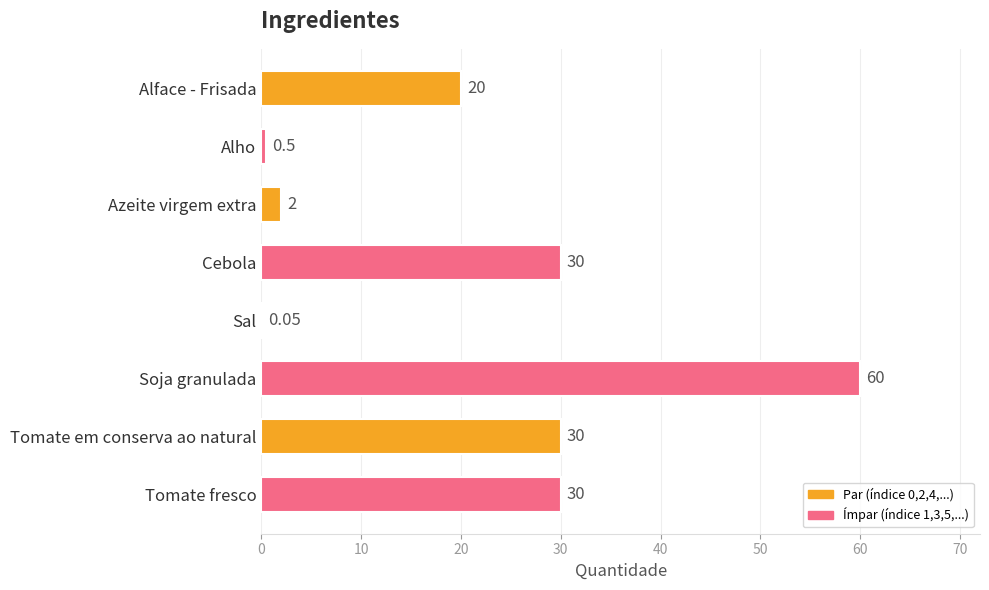

How many categories are shown in the chart?

8